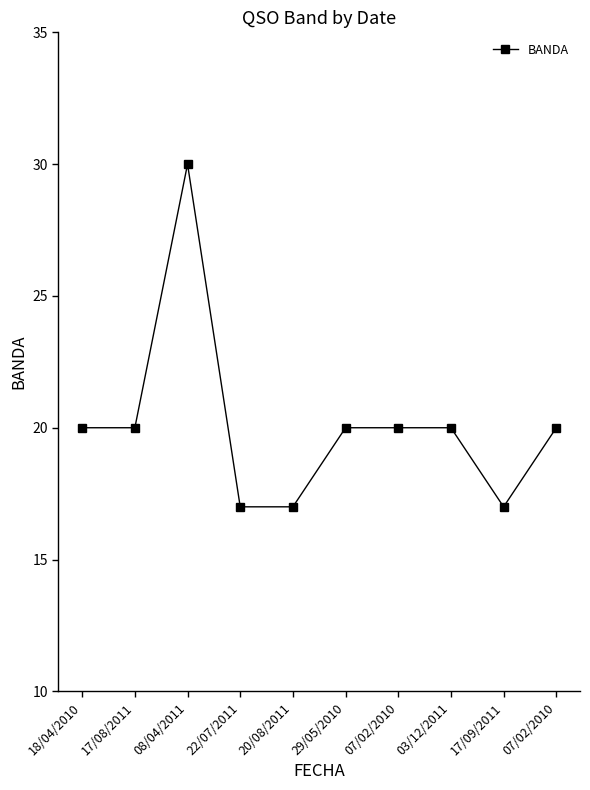

Does the chart have visible grid lines?

No